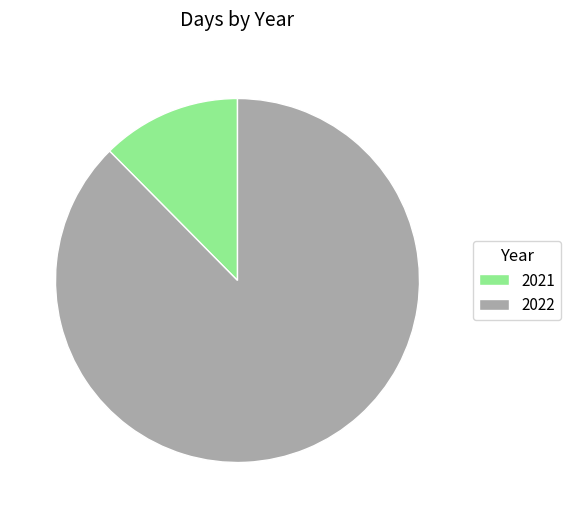

Rank the categories by value from lowest to highest.

2021, 2022